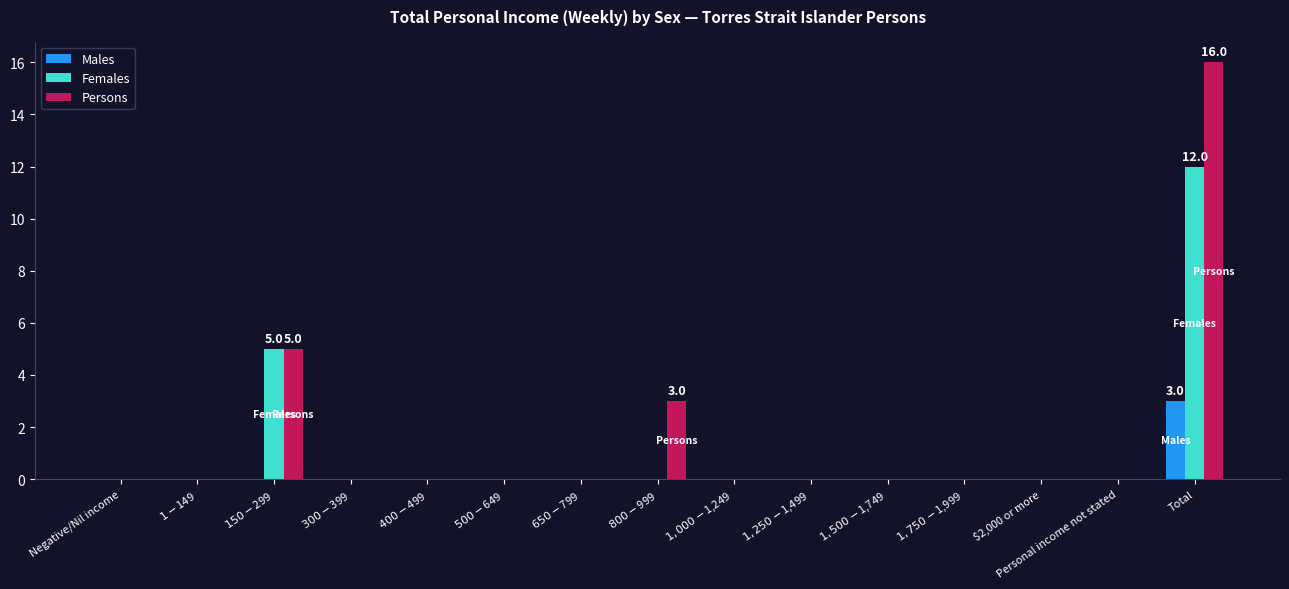

Count the number of data series in this chart.

3